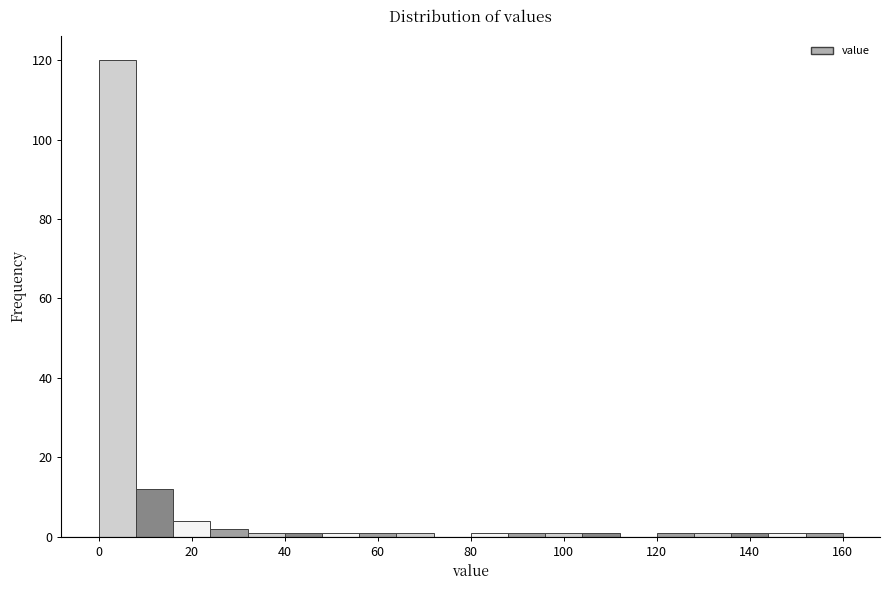

Reading left to right, transcribe this chart: for each bar, give the range it covers on the x-axis and its height. The values are not printed on the chart, so give them approximately, as read against the axis.

0 to 8: 120
8 to 16: 12
16 to 24: 4
24 to 32: 2
32 to 40: under 2
40 to 48: under 2
48 to 56: under 2
56 to 64: under 2
64 to 72: under 2
72 to 80: 0
80 to 88: under 2
88 to 96: under 2
96 to 104: under 2
104 to 112: under 2
112 to 120: 0
120 to 128: under 2
128 to 136: under 2
136 to 144: under 2
144 to 152: under 2
152 to 160: under 2